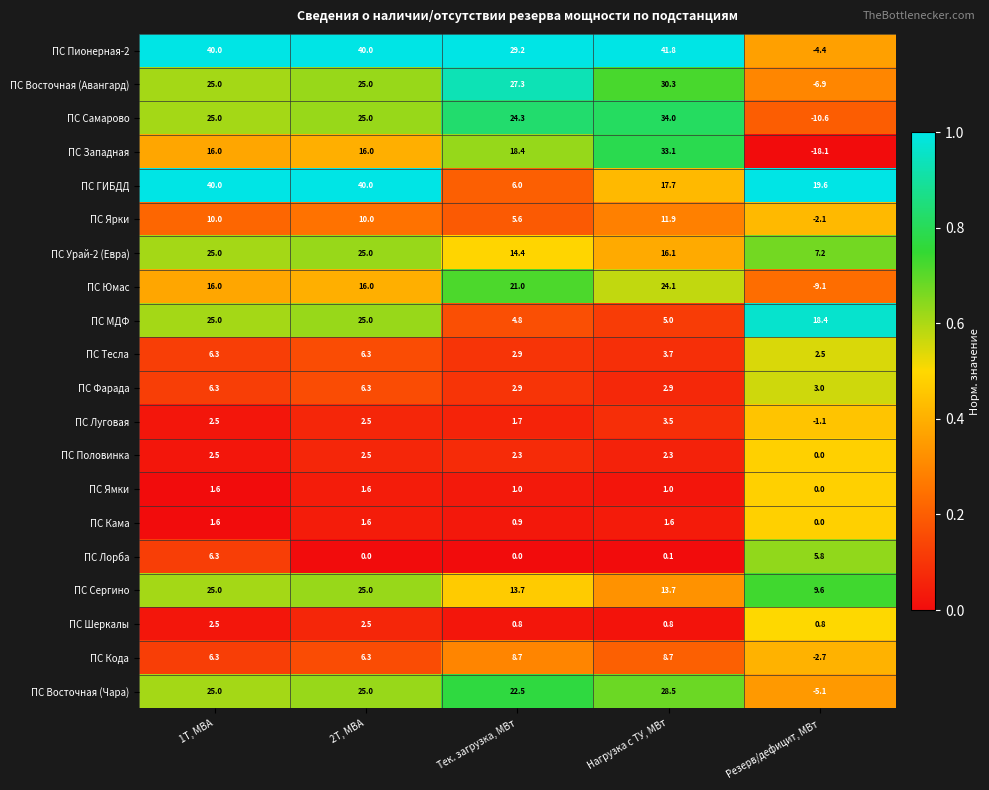

Is it true that ПС Ярки equals 11.9 at Нагрузка с ТУ, МВт?

True